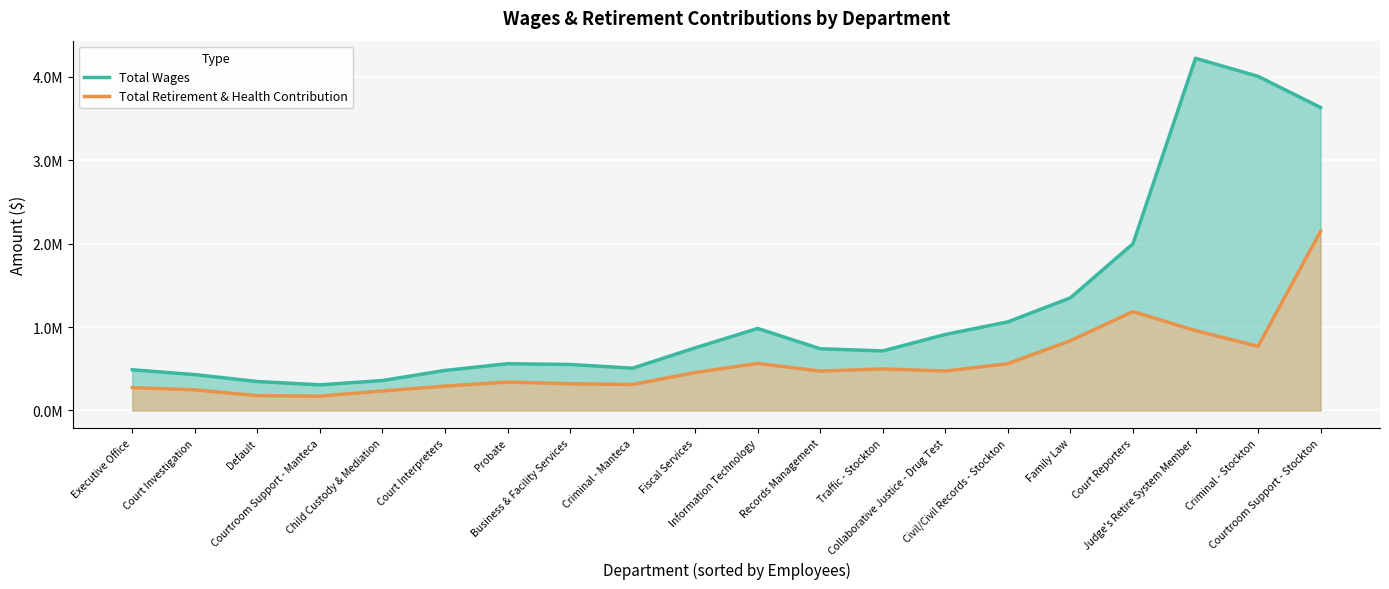

What is the difference between the Total Wages values at Executive Office and Family Law?

862676.0